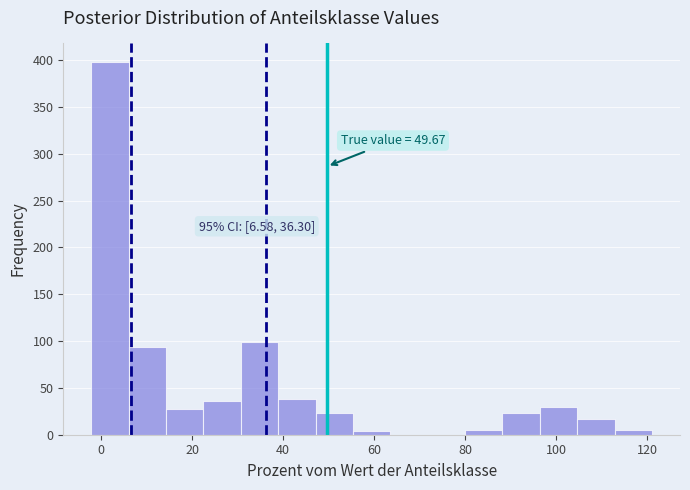

Over which range of the x-axis is the bar tallest?

-2 to 6